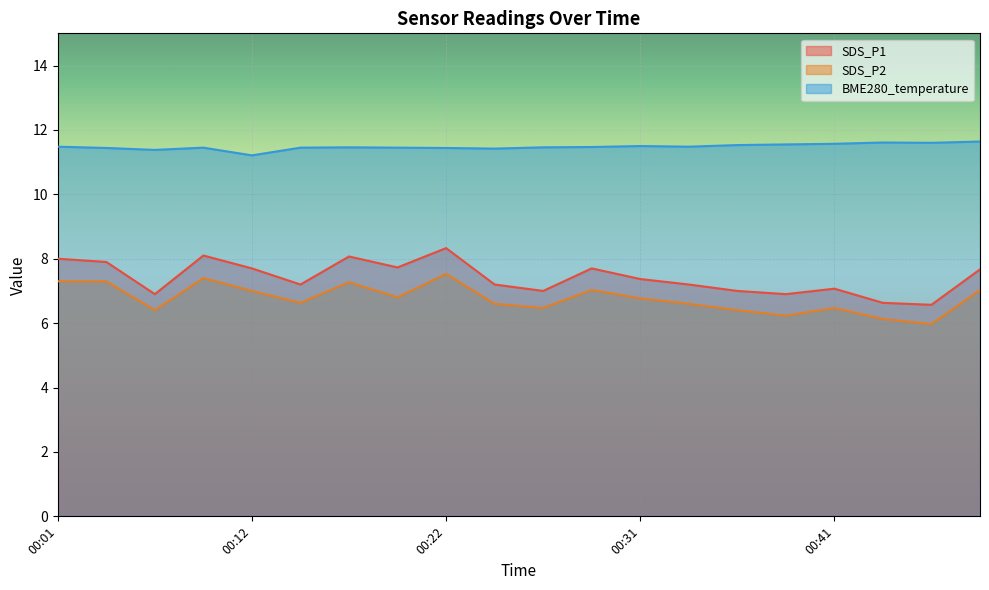

How many interior local valleys does the SDS_P1 series have?

6